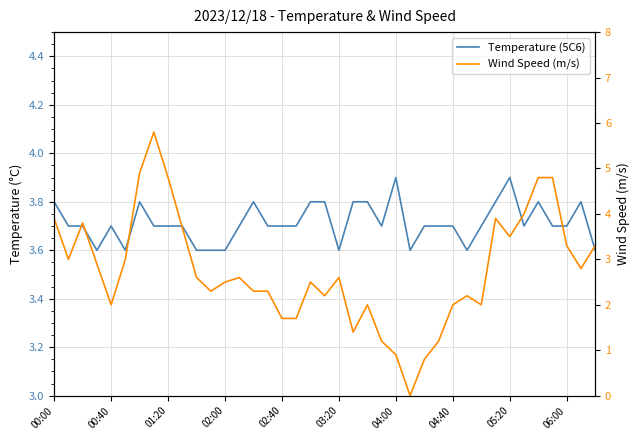

True or false: Temperature (5C6) has more than 2 interior local peaks.

True